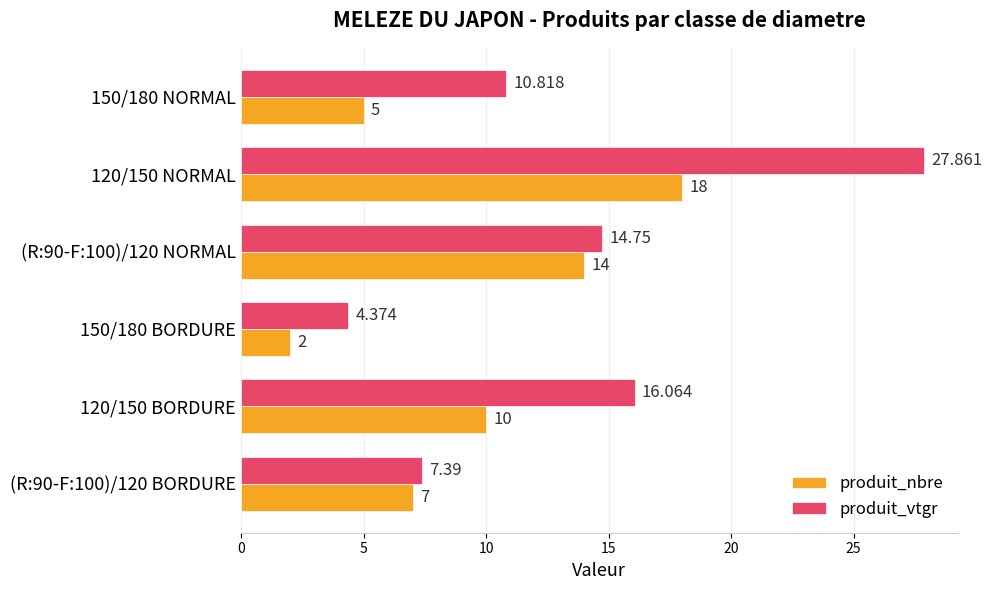

How many values in the produit_vtgr series exceed 14?

3